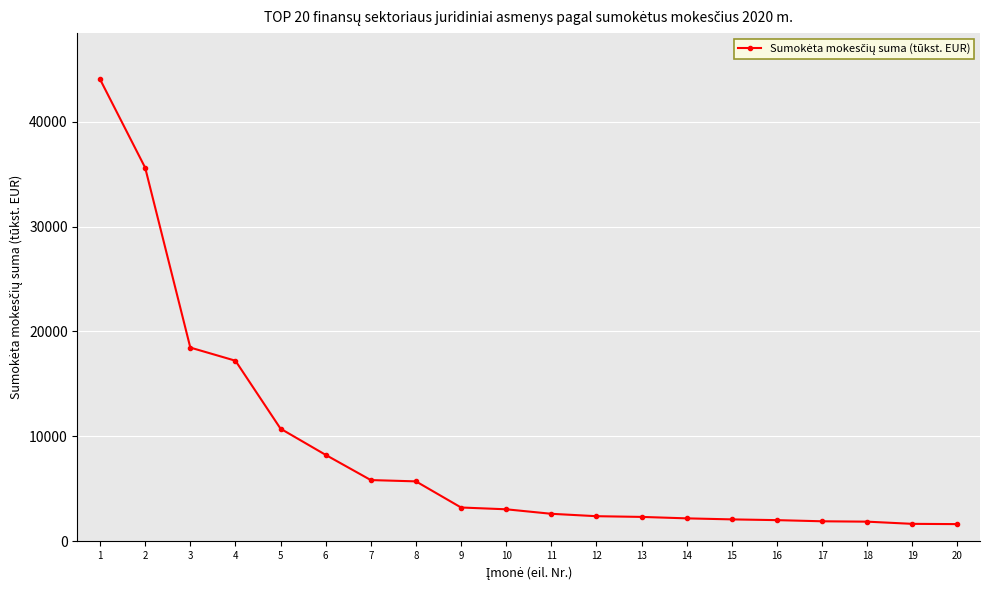

Does the chart have visible grid lines?

Yes